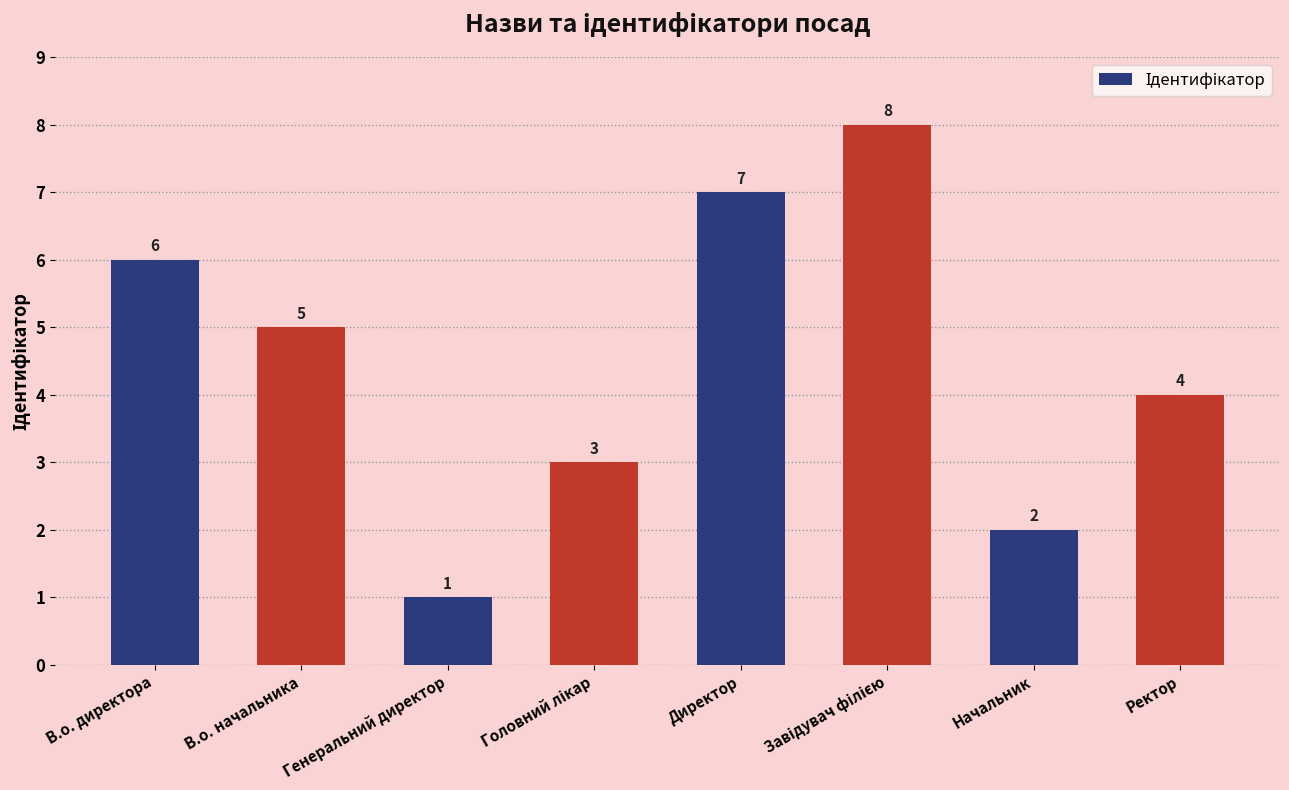

What is the difference between the maximum and second lowest values?

6